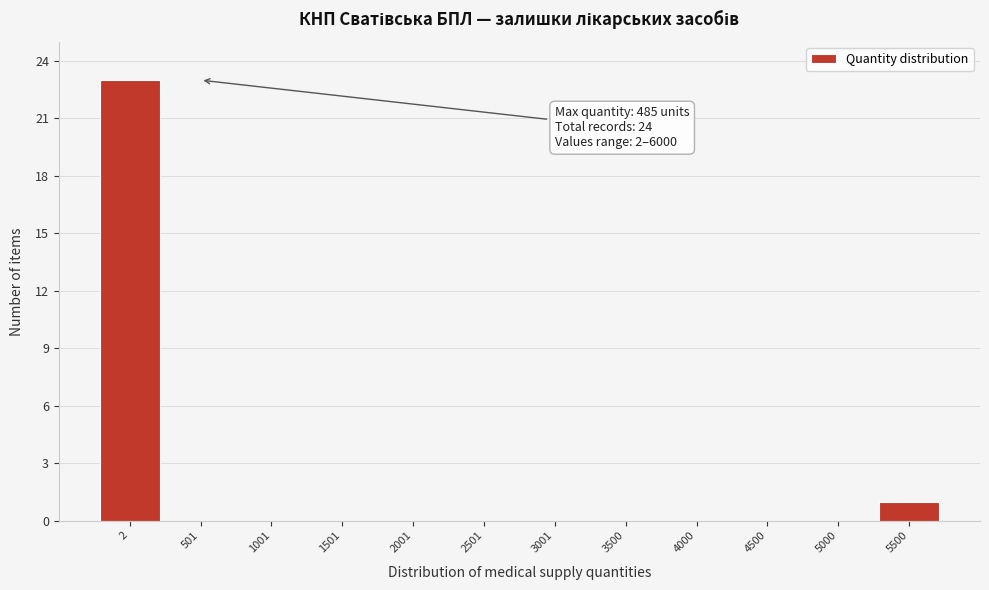

Reading left to right, list all the values displayed in this chart.

2=23	501=0	1001=0	1501=0	2001=0	2501=0	3001=0	3500=0	4000=0	4500=0	5000=0	5500=1